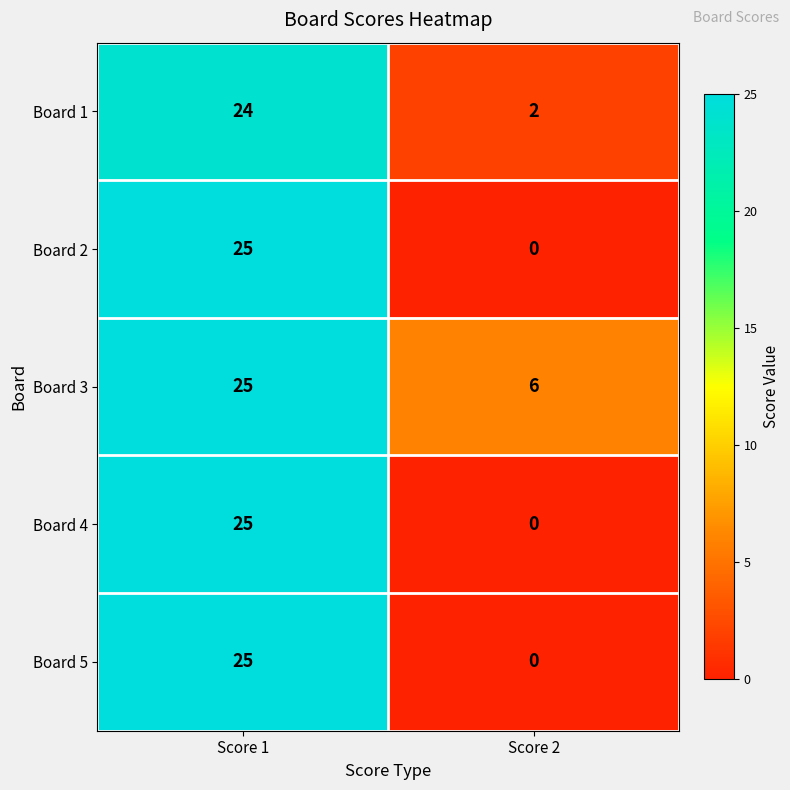

Rank the categories by Board 1 value from highest to lowest.

Score 1, Score 2